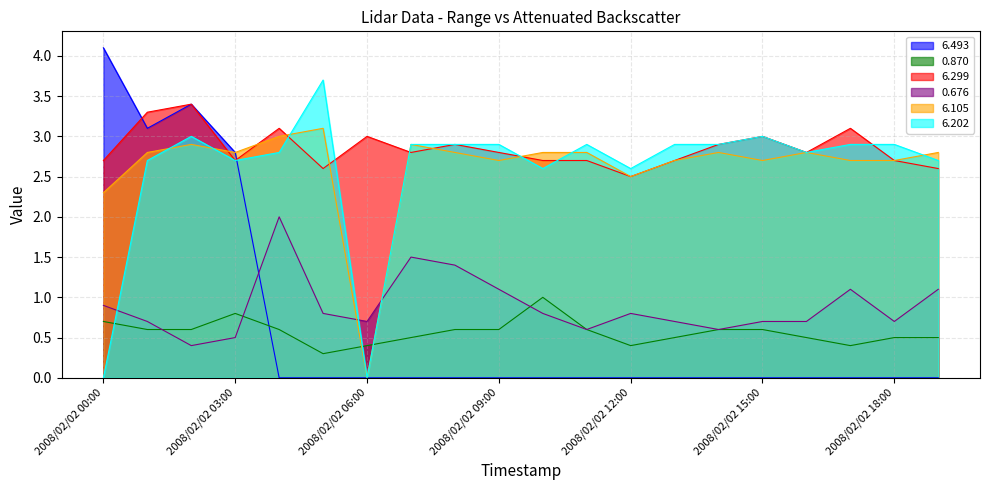

What is the highest value of the 6.299 series?

3.4